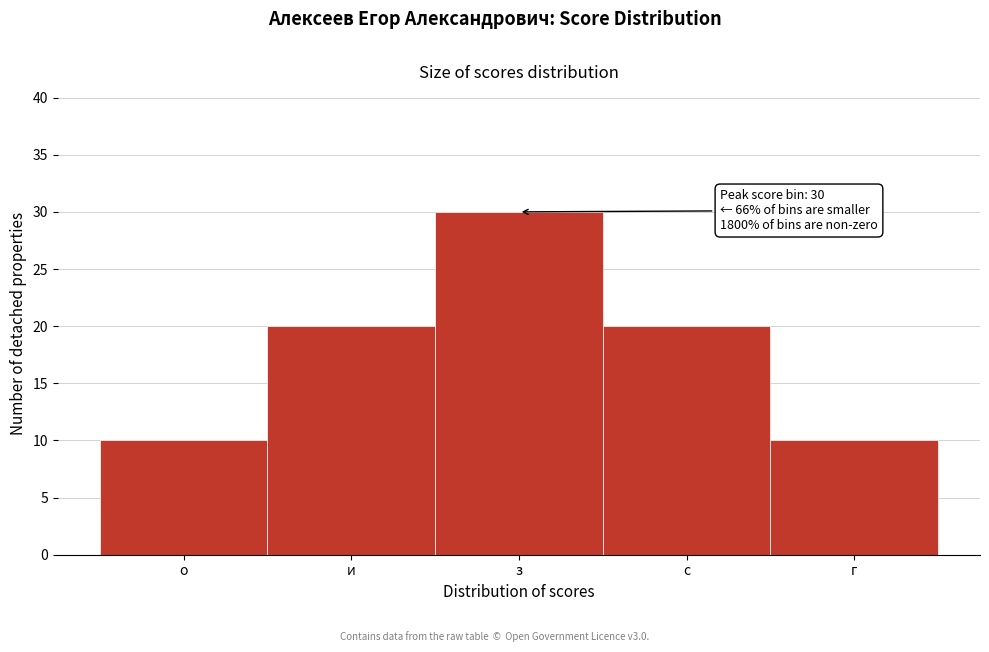

Reading left to right, extract all data points from this chart.

10	20	30	20	10